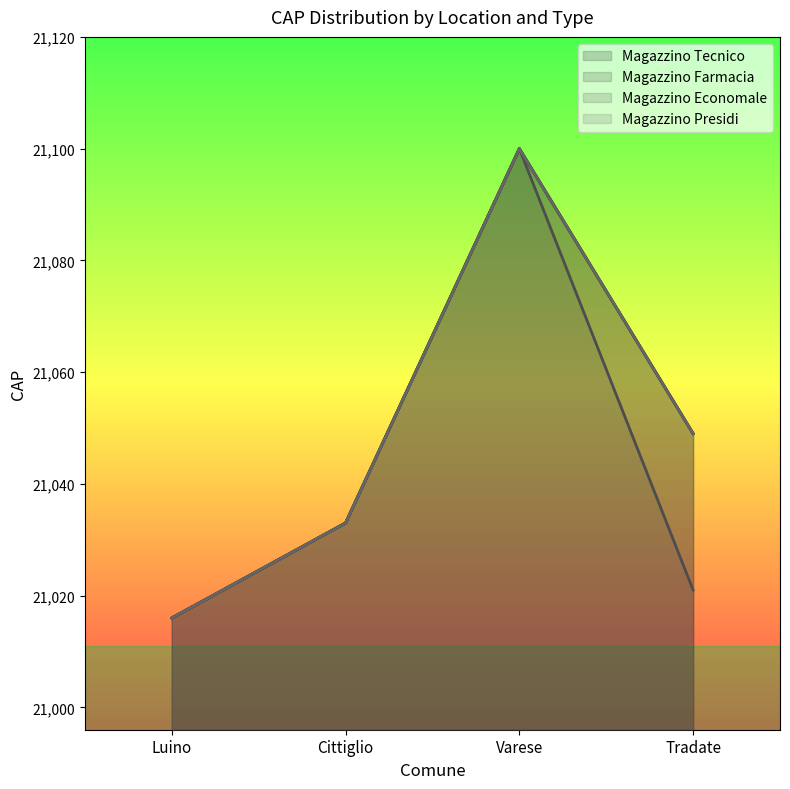

True or false: Magazzino Farmacia has more than 0 interior local peaks.

True